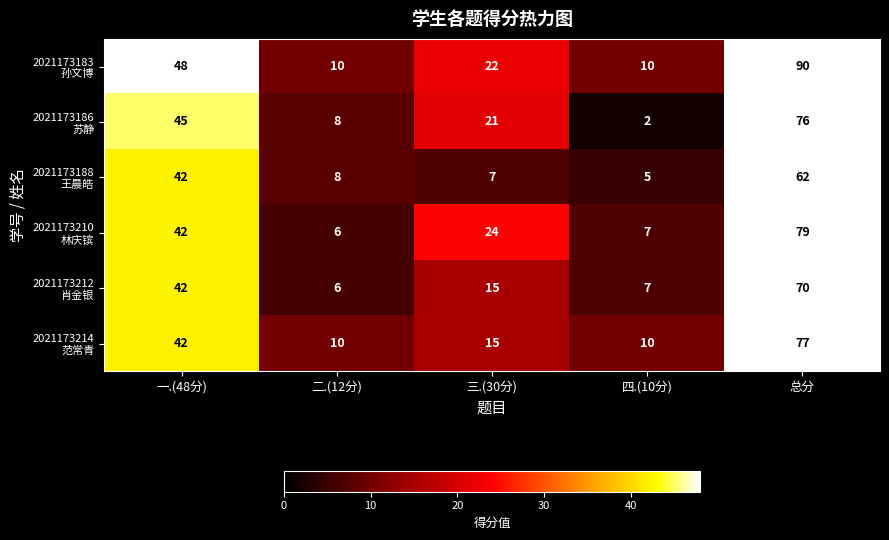

What is the spread (max minus min) of values at 一.(48分)?

6